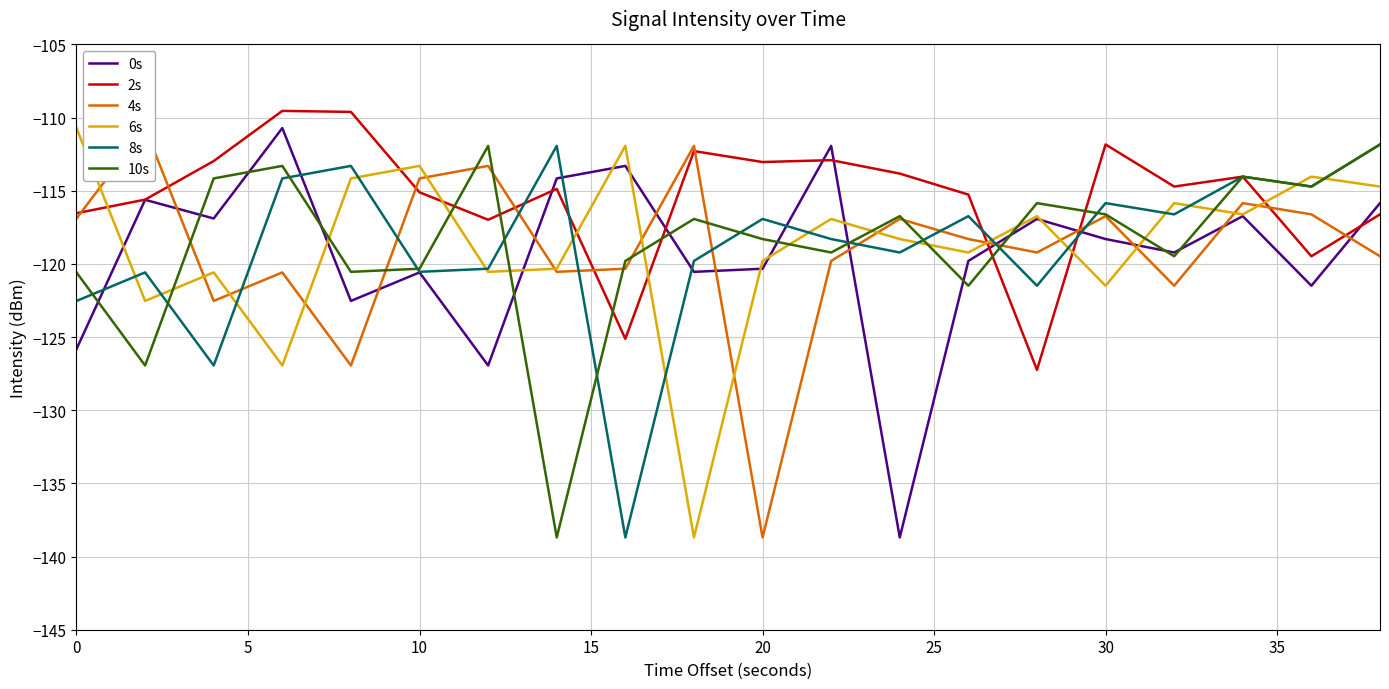

How many lines are shown in the chart?

6